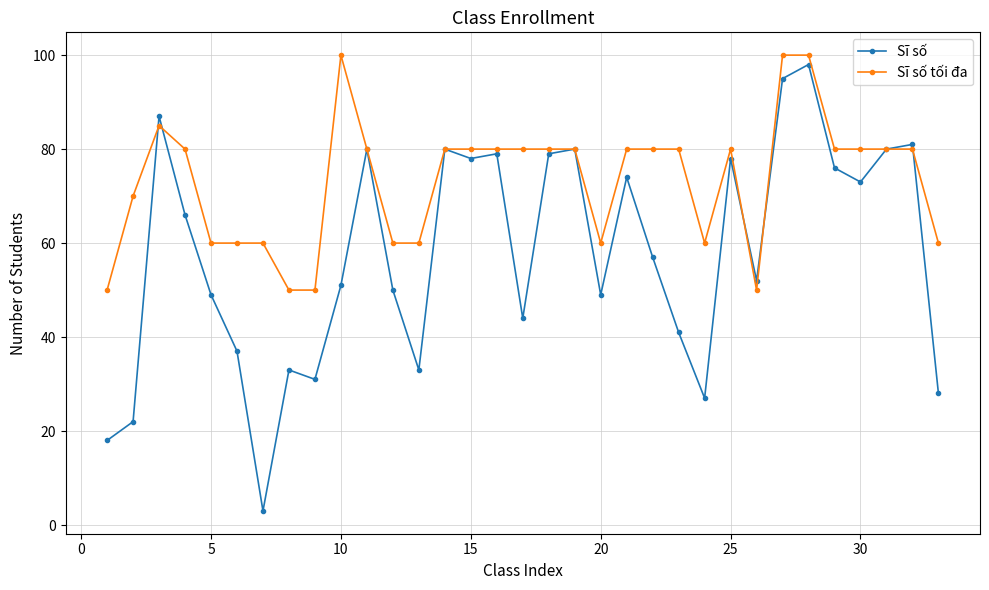

Which series has the largest total across all categories?

Sĩ số tối đa